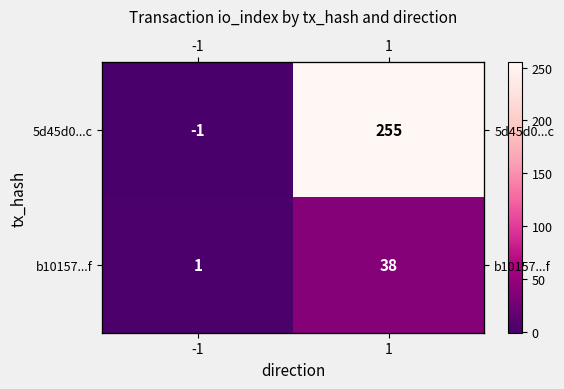

Which has a higher value, -1 or 1?

1